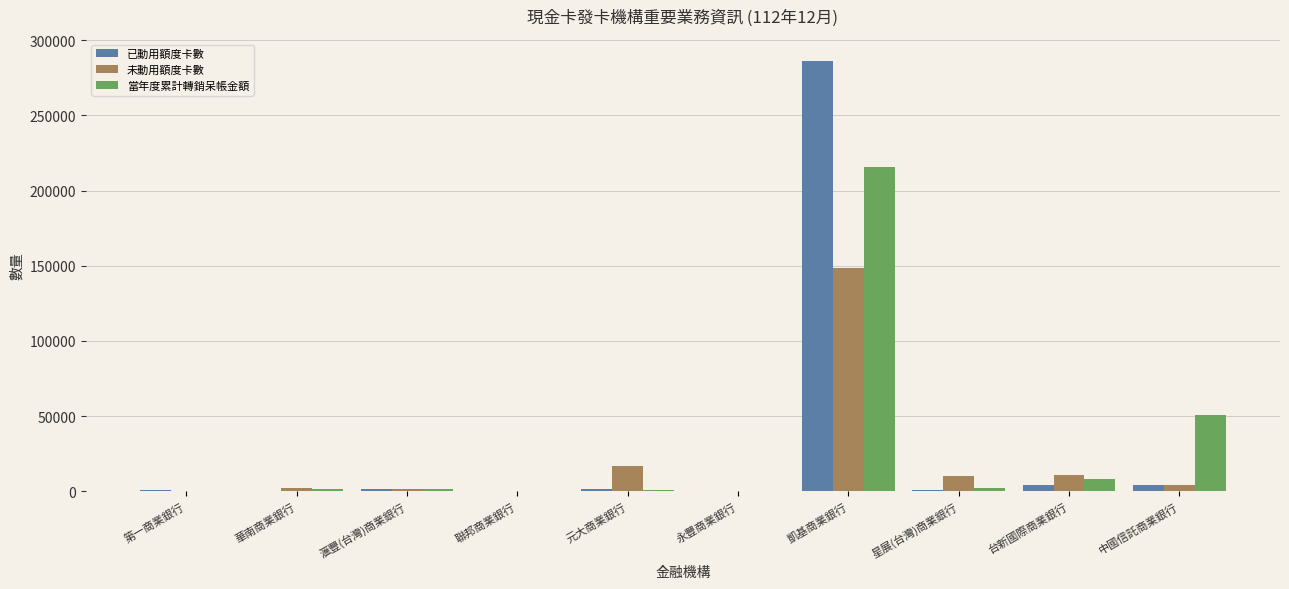

What are all the series names shown in the legend?

已動用額度卡數, 未動用額度卡數, 當年度累計轉銷呆帳金額